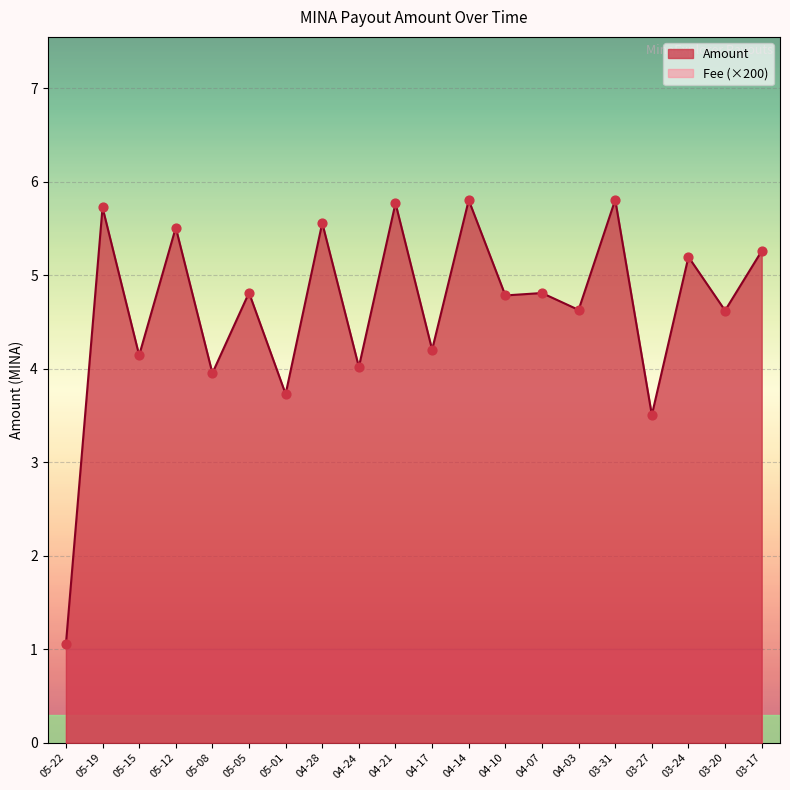

True or false: Amount has a value of 4.1 at 05-15.

True